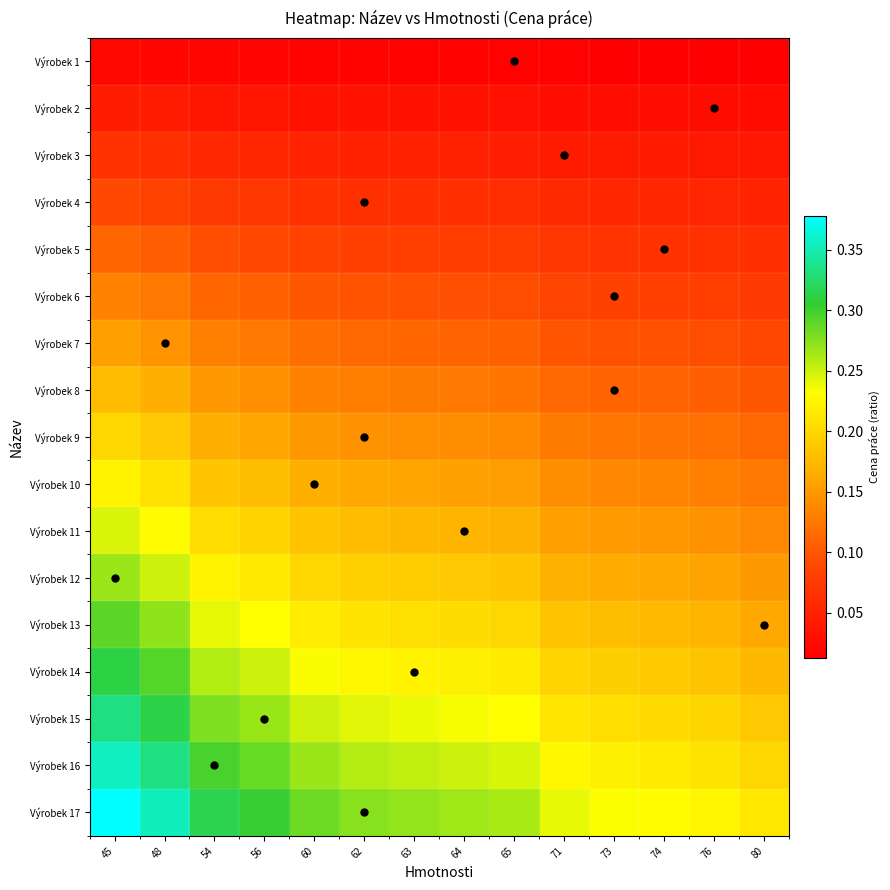

Which series has the widest spread of values?

Výrobek 17